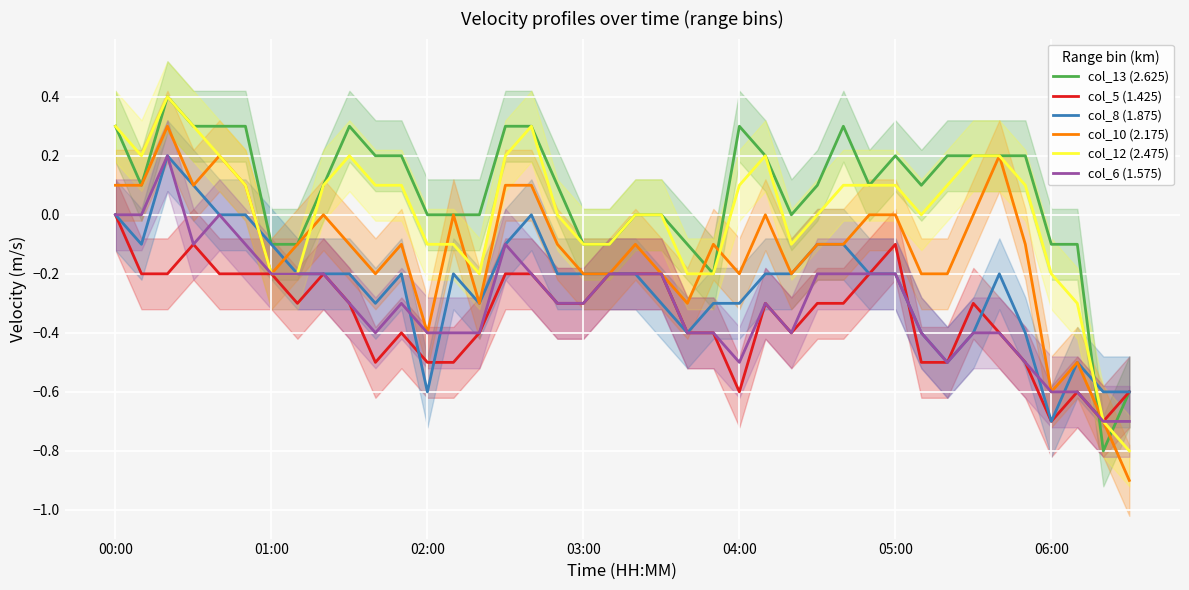

What is the sum of the col_5 (1.425) values at 17 and 26?

-0.7